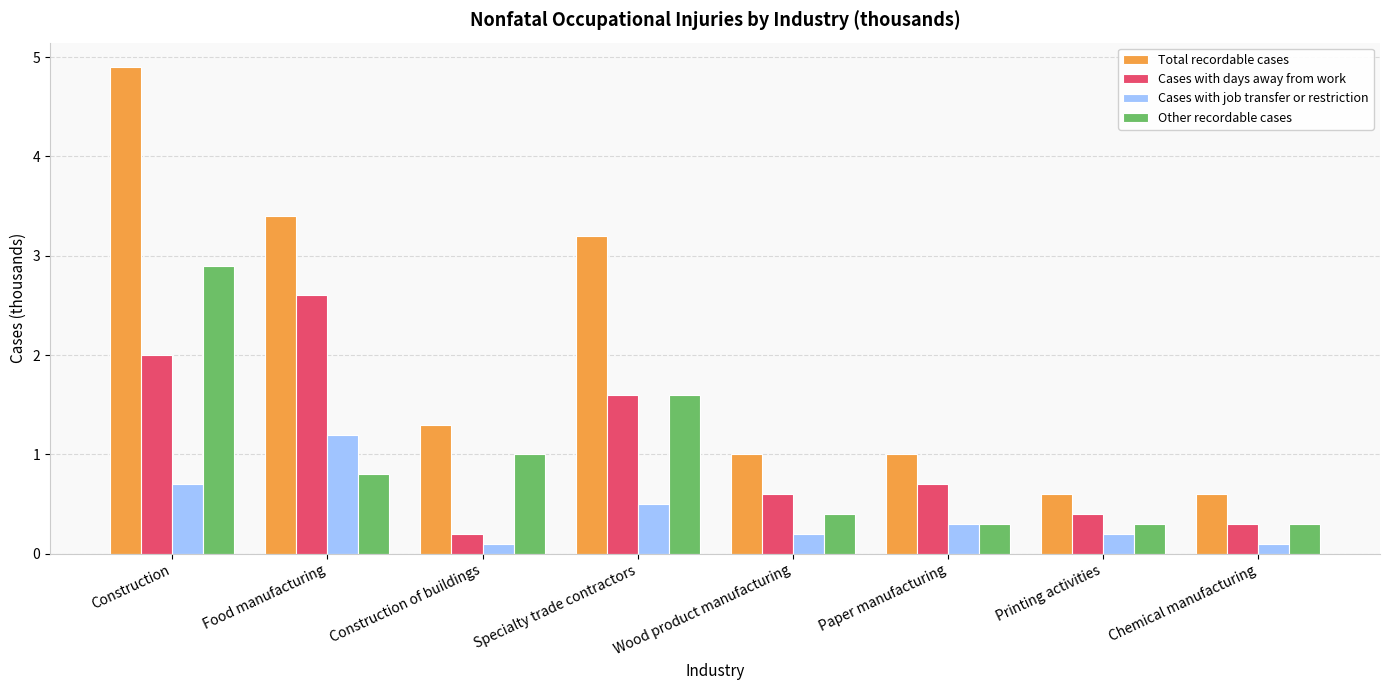

The Cases with days away from work series shows 0.6 at Wood product manufacturing. True or false?

True